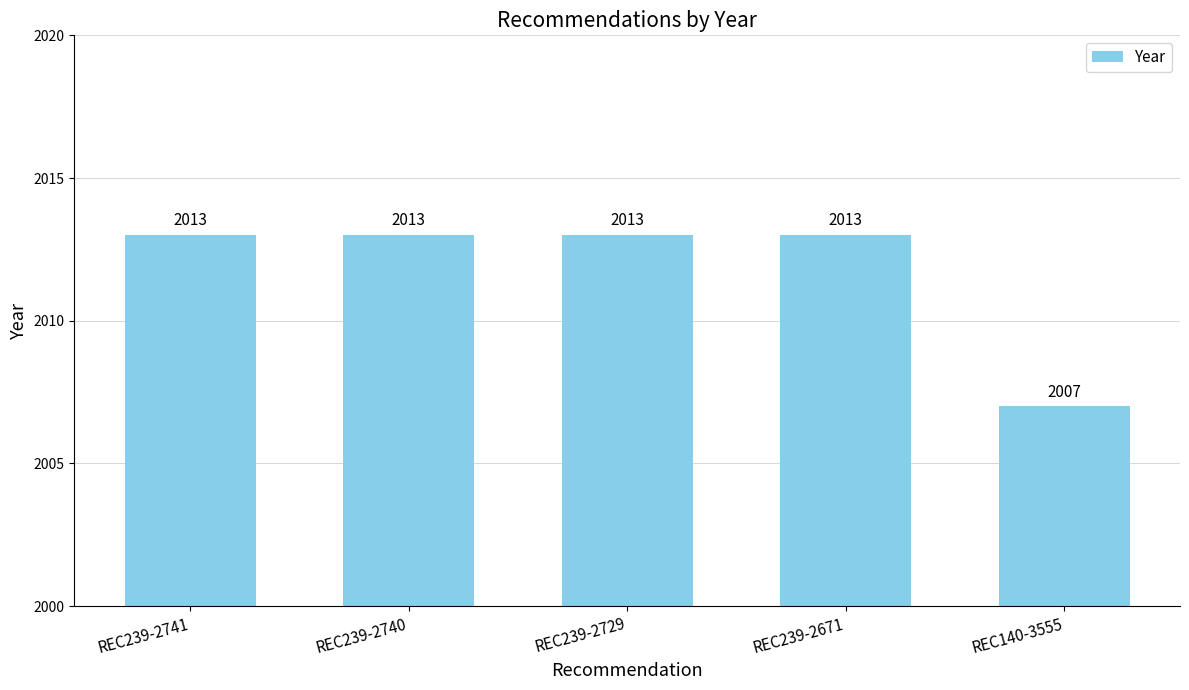

What is the greatest value displayed?

2013